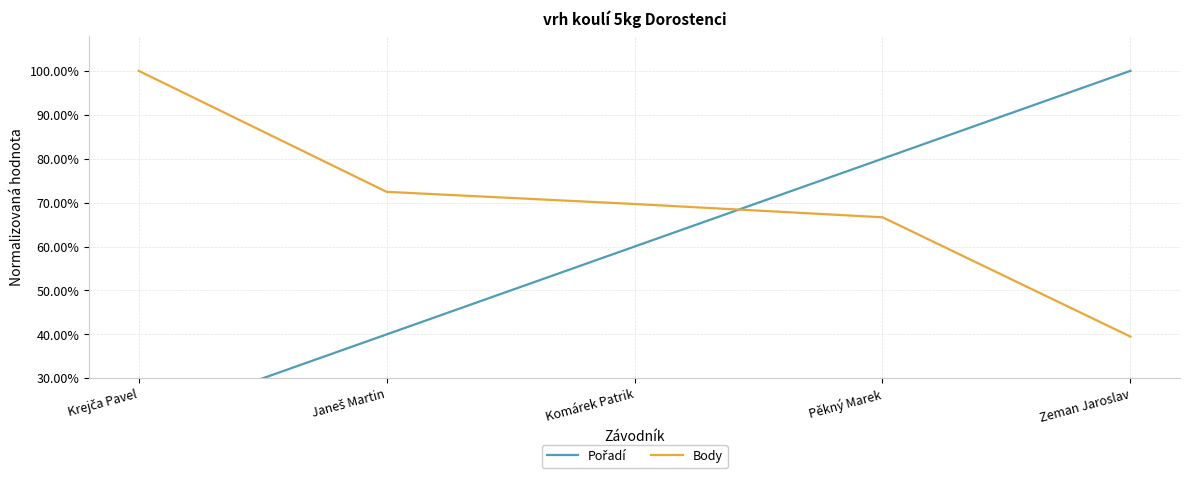

What is the minimum value shown in the chart?

0.2